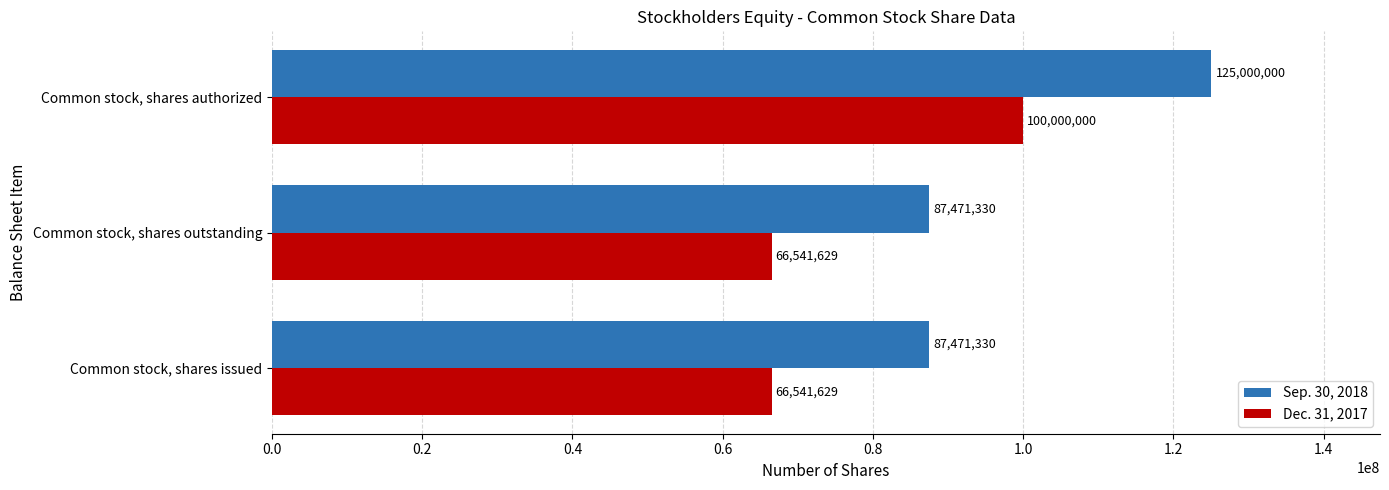

What are all the series names shown in the legend?

Sep. 30, 2018, Dec. 31, 2017